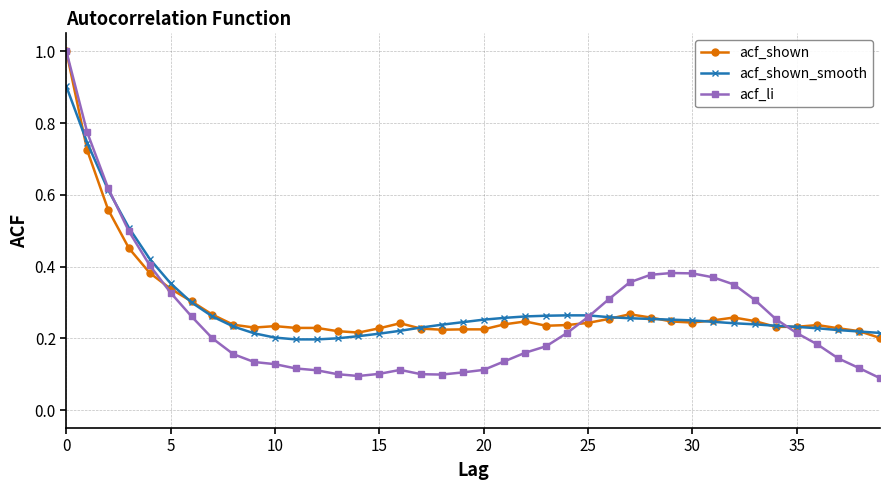

True or false: acf_shown_smooth and acf_li intersect in this chart.

True